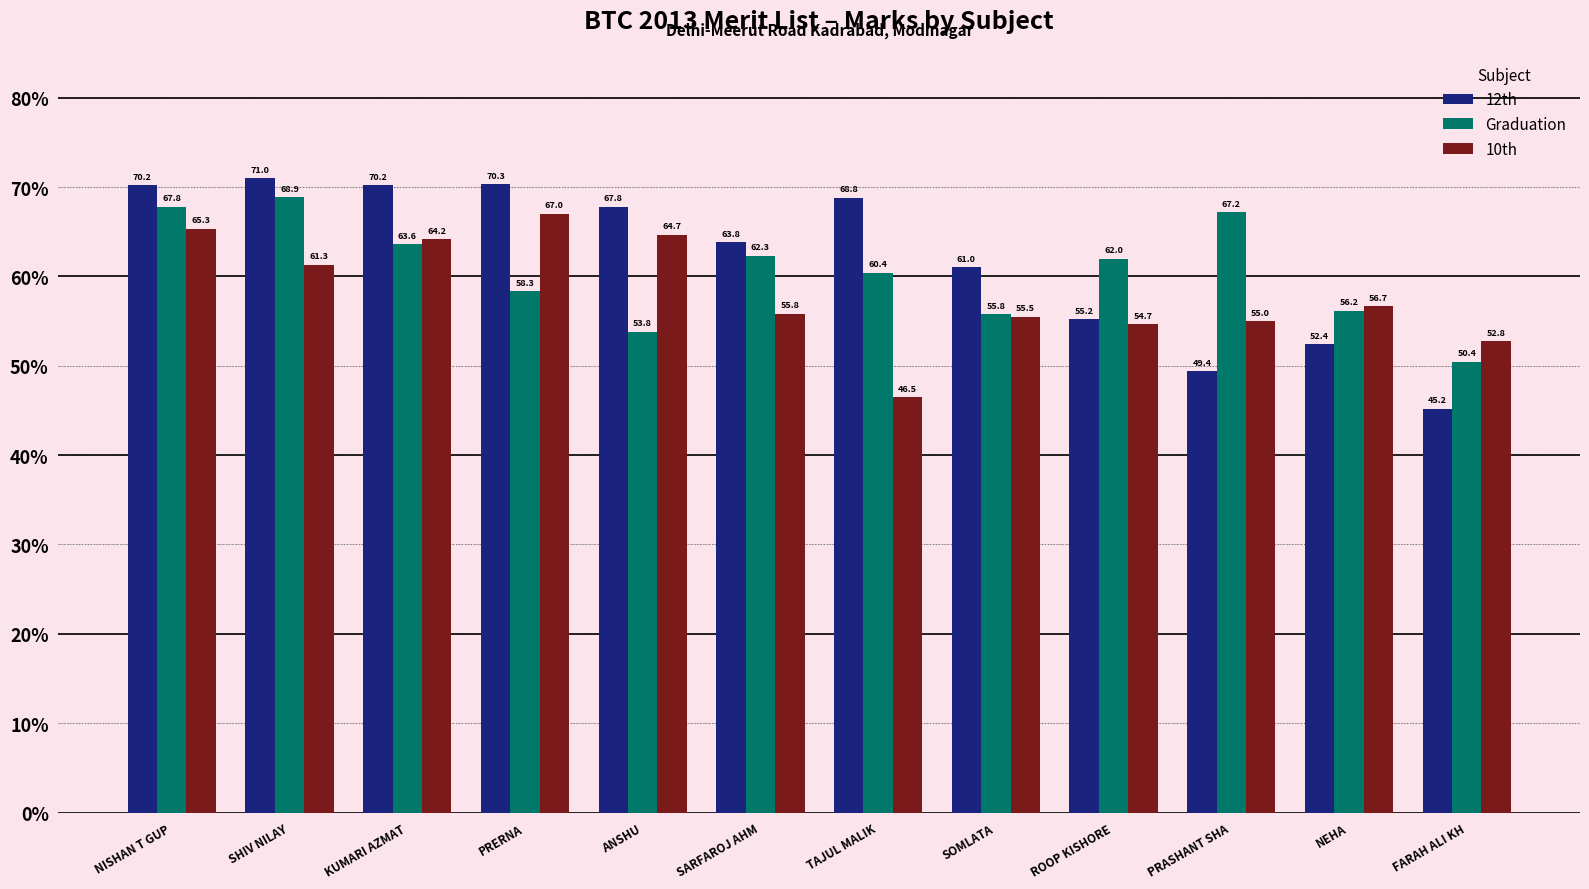

Which series changed the most between SHIV NILAY and TAJUL MALIK?

10th